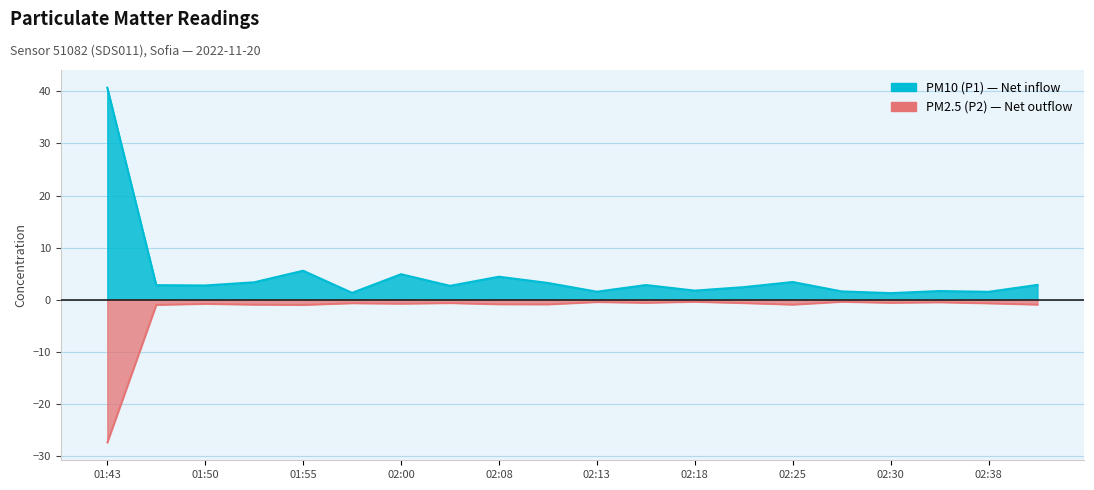

The P2 series shows -0.4 at 02:25. True or false?

False